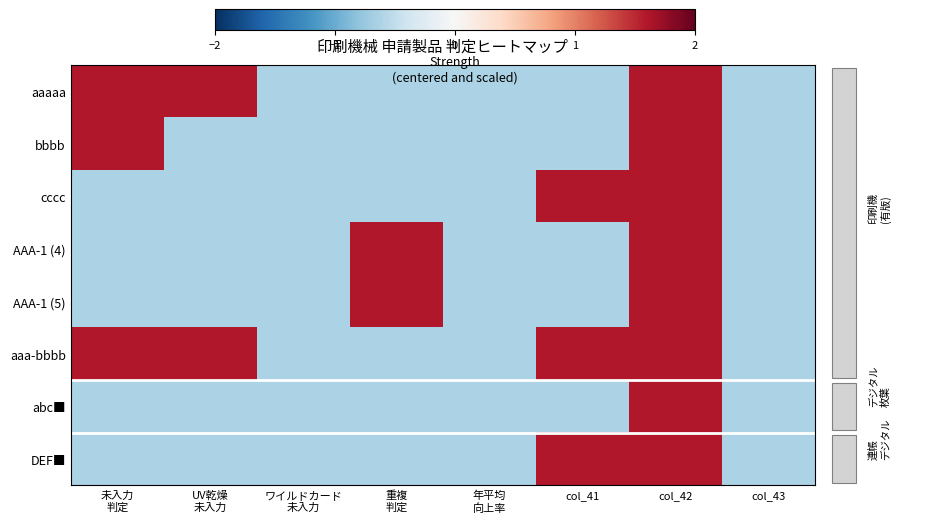

Between col_41 and UV乾燥
未入力, which is larger?

UV乾燥
未入力